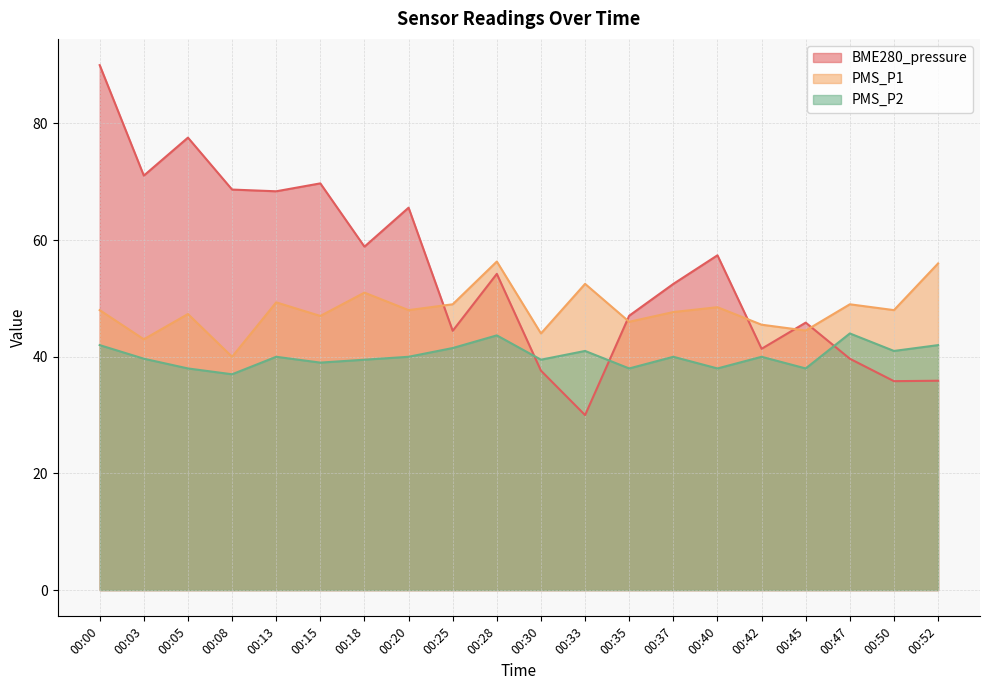

The PMS_P1 series shows 56.0 at 00:52. True or false?

True